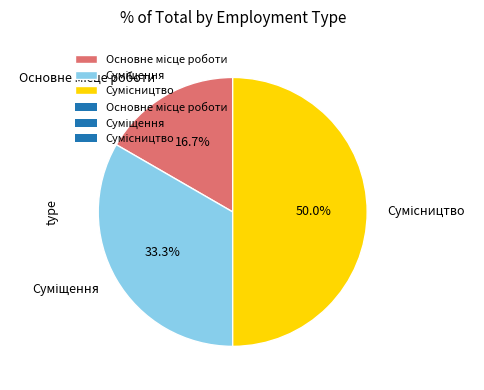

To the nearest percent, what is the difference between the largest and smallest slice percentages?

33%